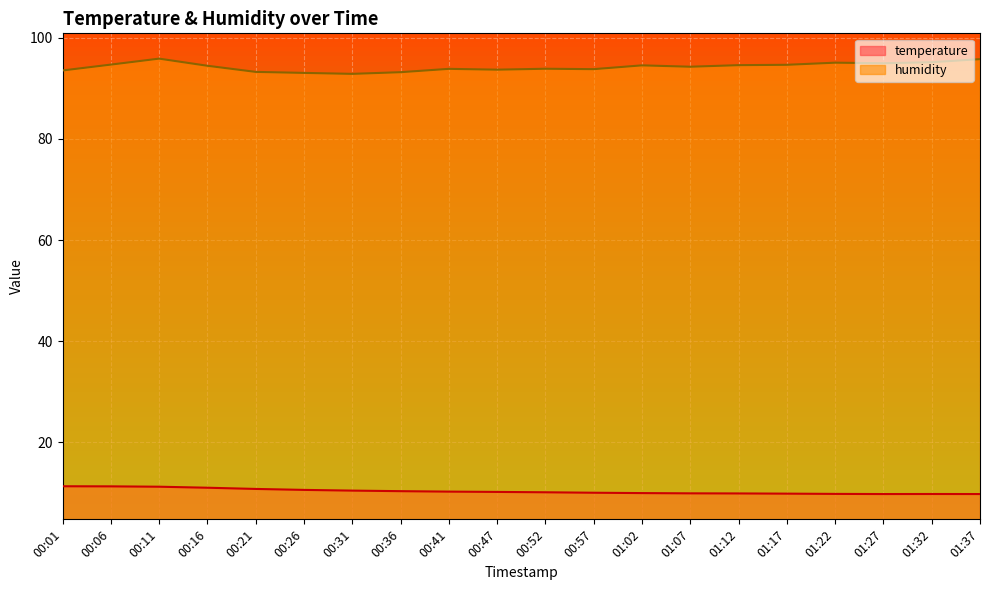

Is it true that humidity equals 94.6 at 01:17?

True